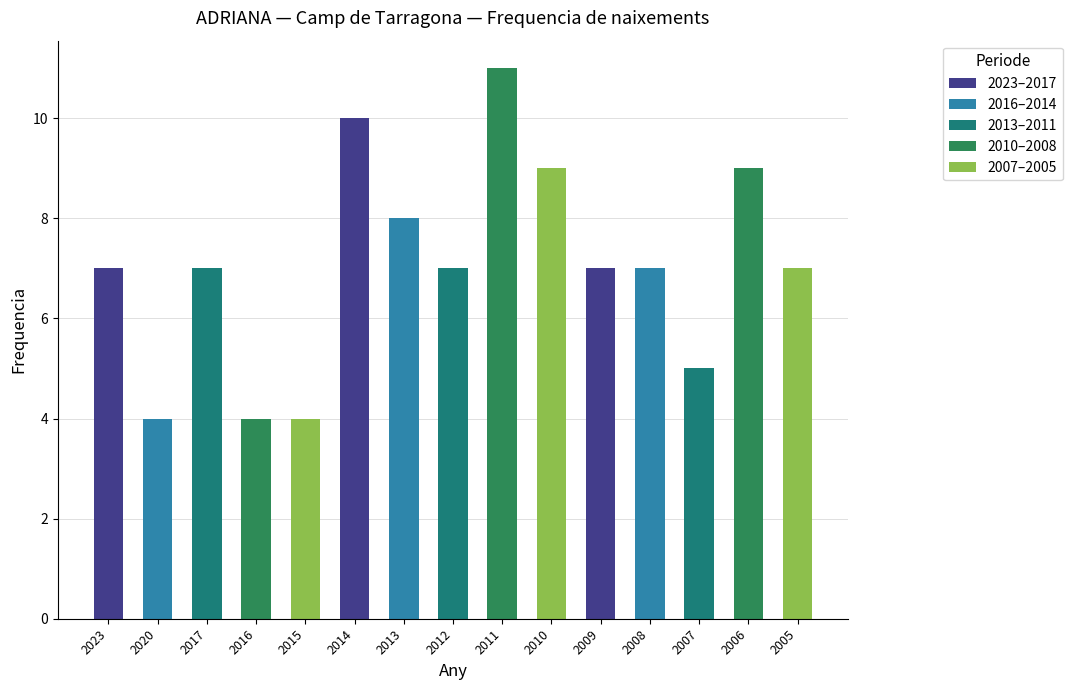

Between 2010 and 2011, which is larger?

2011